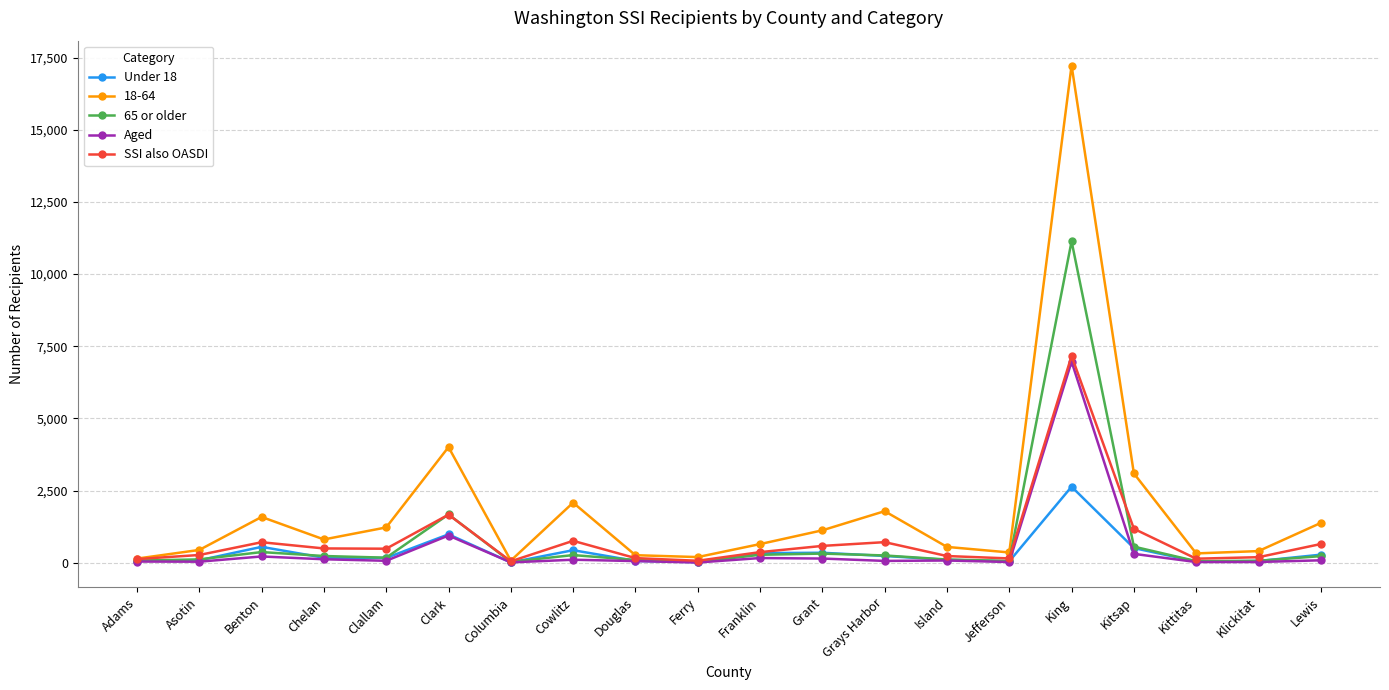

What is the total value across all series at Douglas?

642